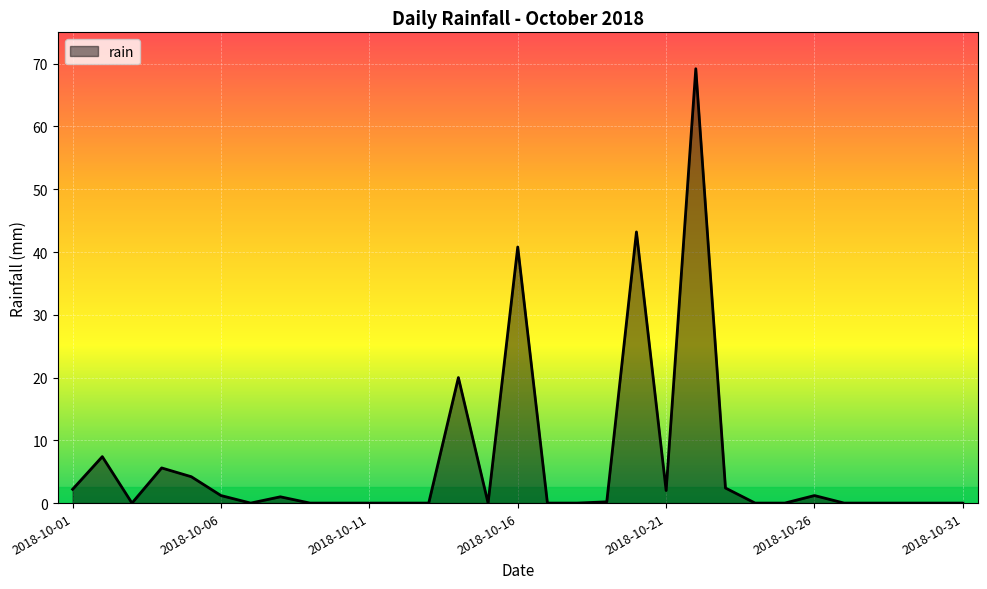

What is the difference between the maximum and minimum values?

69.2